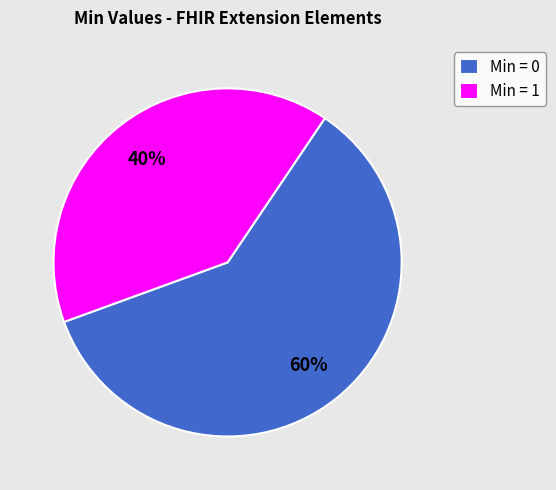

What is the majority slice?

Min = 0